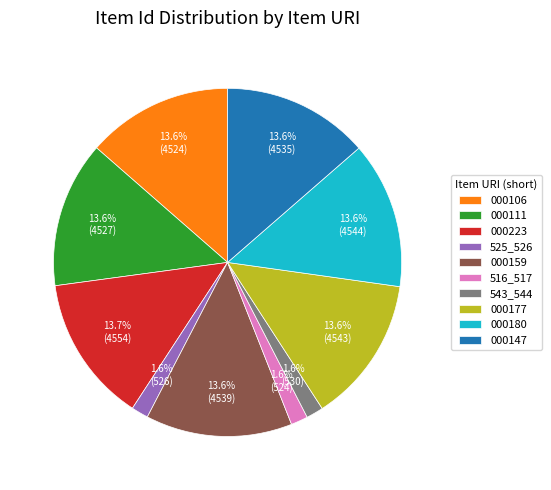

Combined, what portion of the pie is 525_526 and 543_544?

3.2%